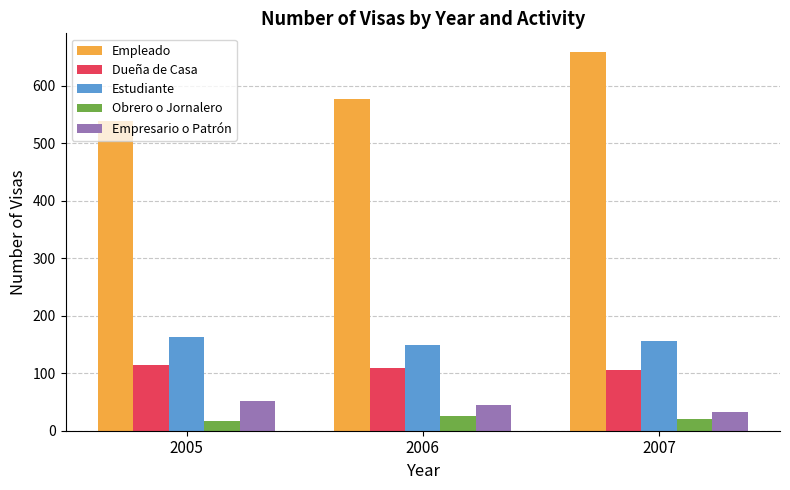

Where does the Dueña de Casa series first go above 109?

2005